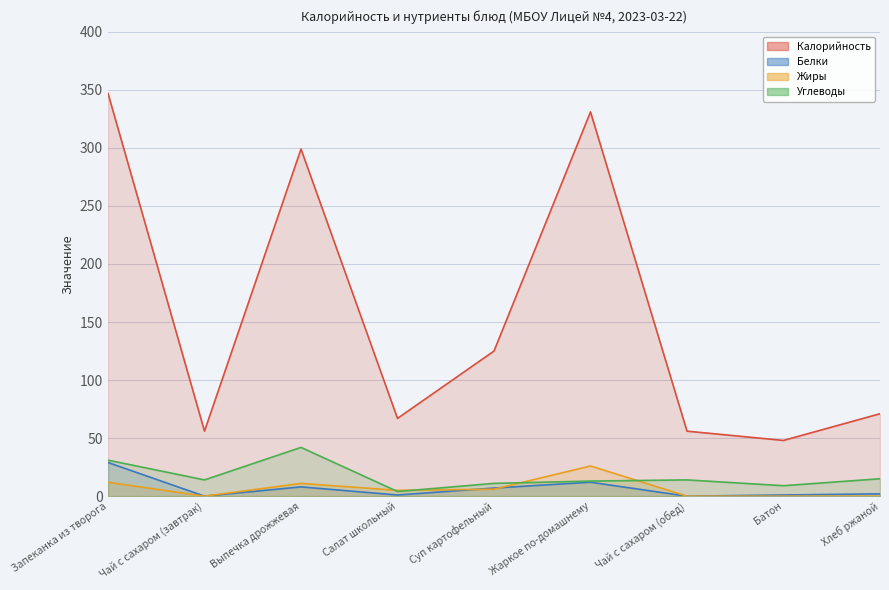

Read the Калорийность value at Жаркое по-домашнему, to the nearest 5.

330